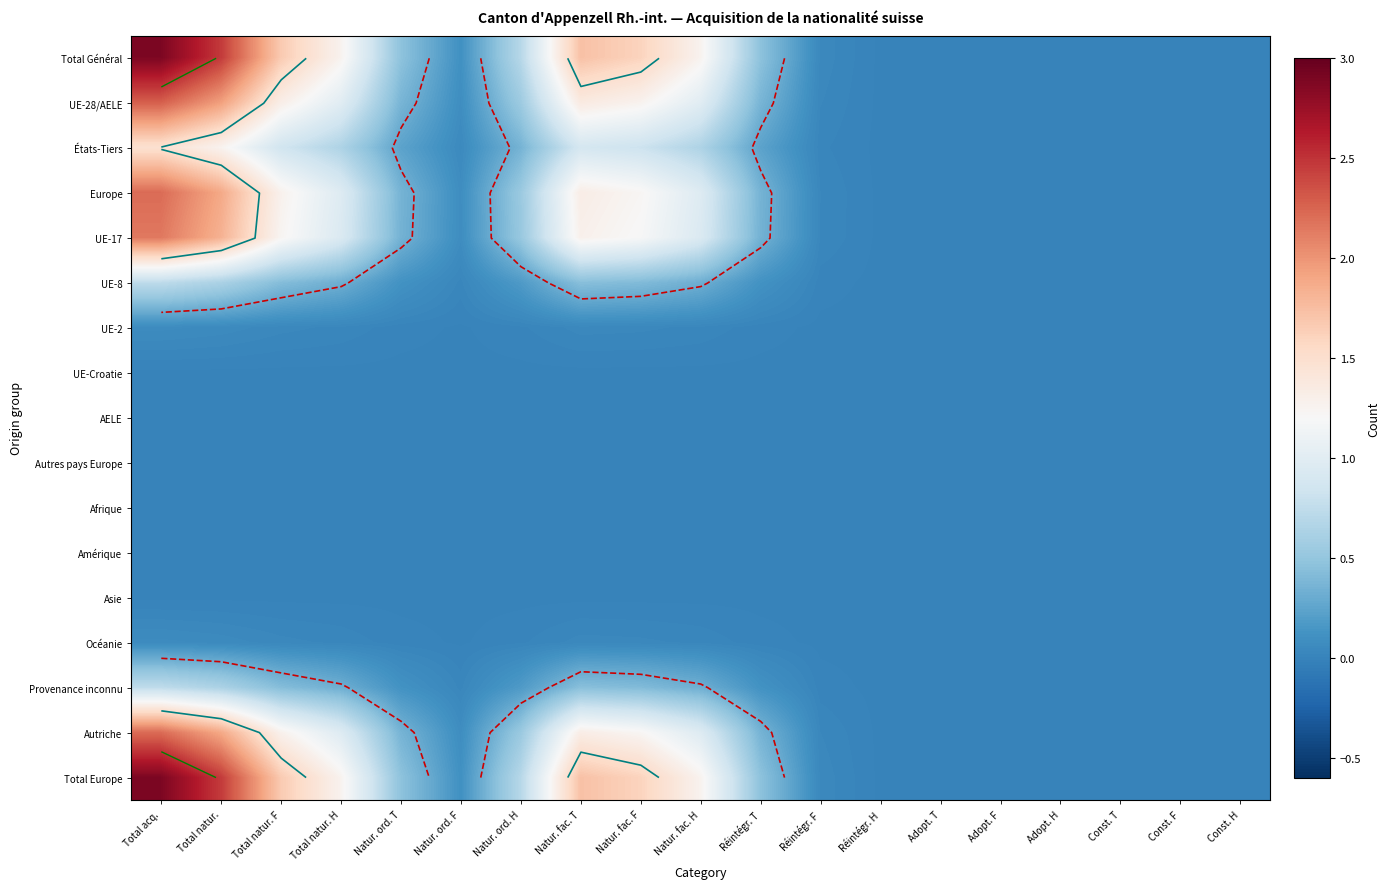

The Europe series shows 0.2 at Total natur. H. True or false?

False